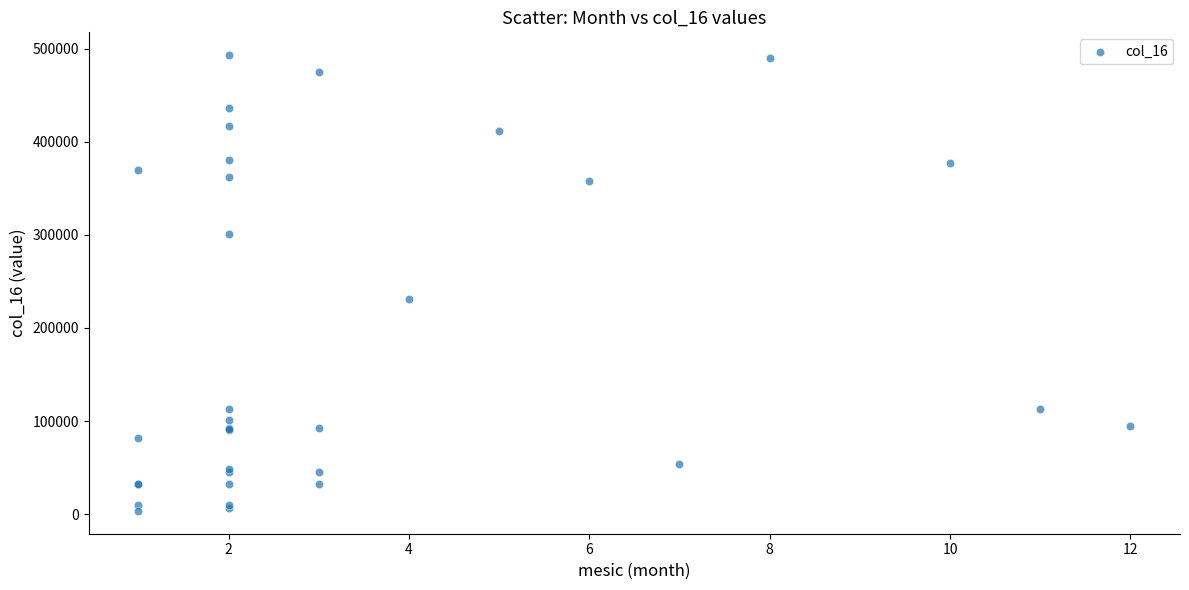

What Y value in the scatter plot is closest to 248200?

231091